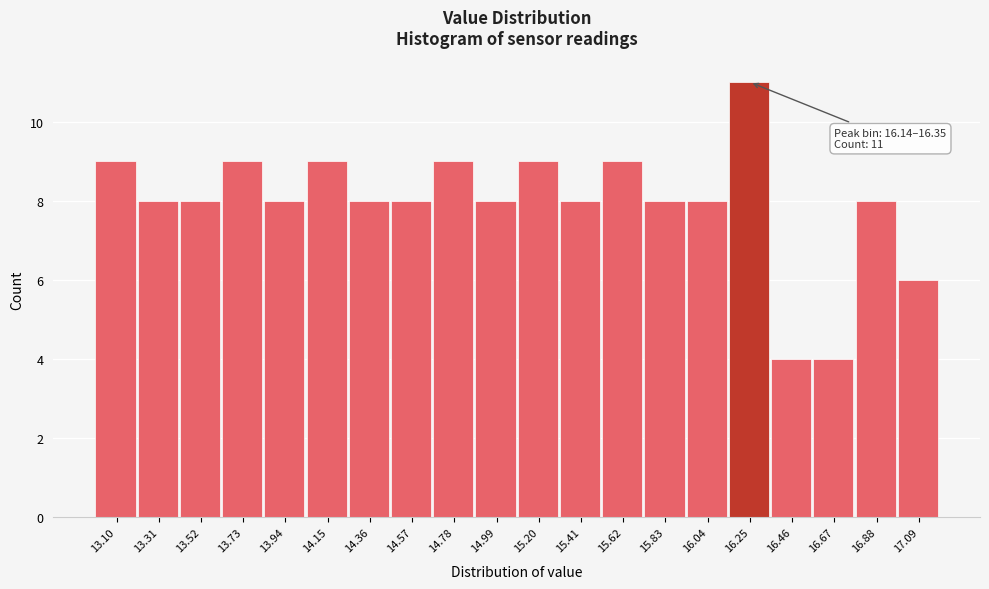

Which range on the x-axis has the tallest bar?

16.15 to 16.35